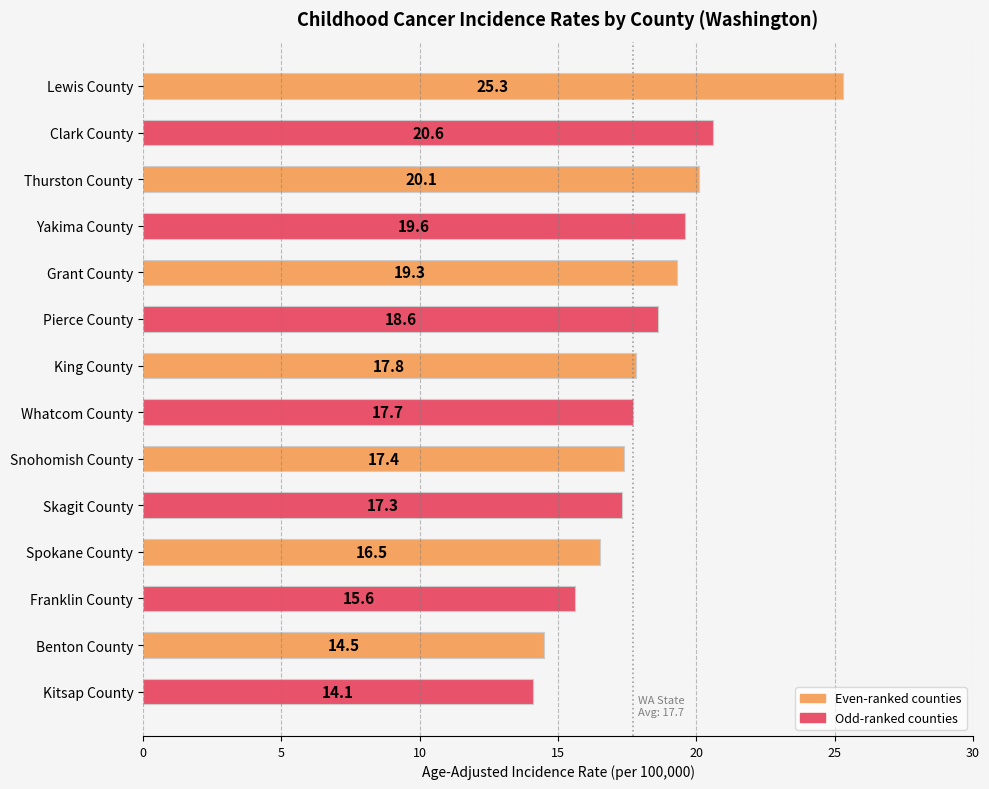

Is it true that the value at Kitsap County is 14.1?

True